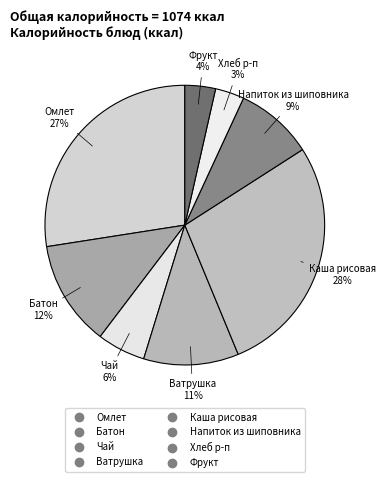

How many segments does this pie chart have?

8